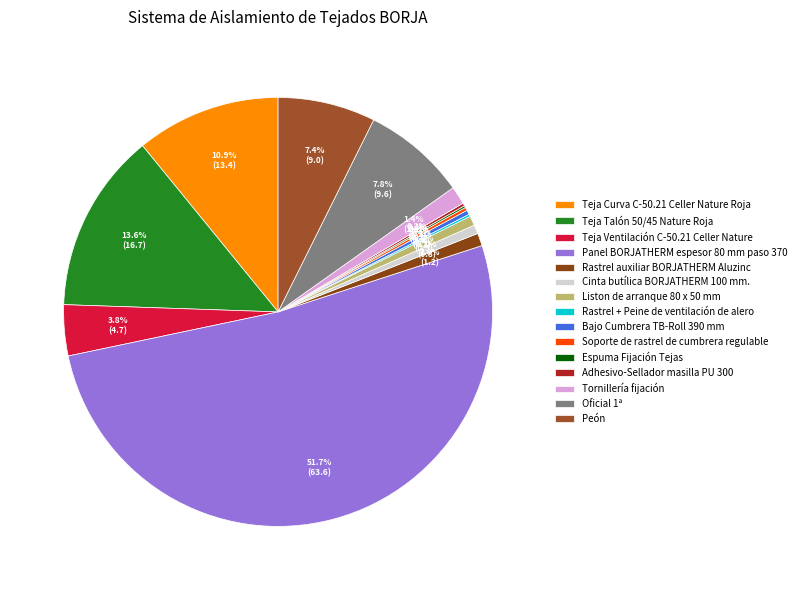

The Oficial 1ª slice represents 1% of the pie. True or false?

False